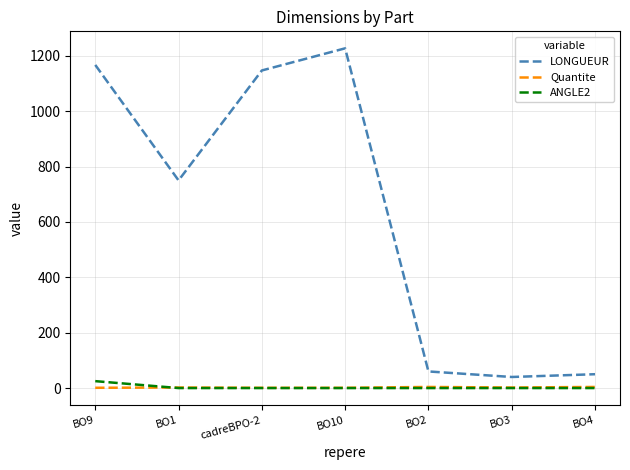

True or false: Quantite and LONGUEUR cross at least once.

False